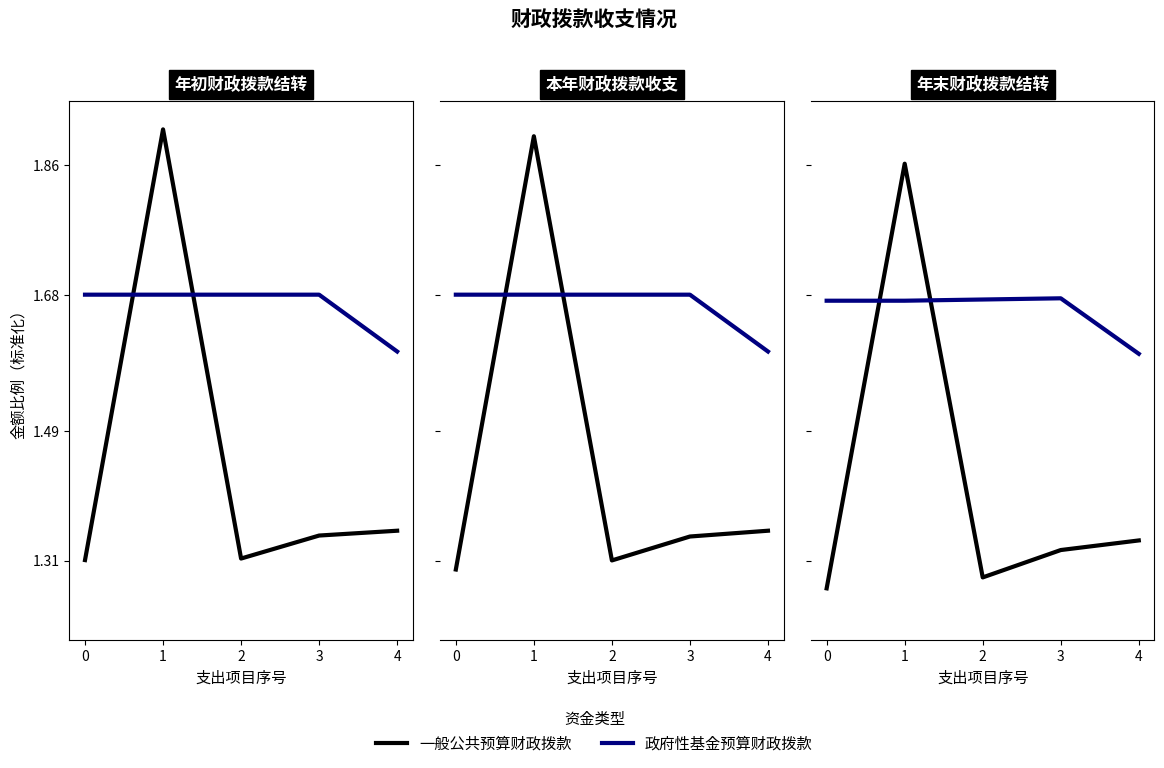

Which has a higher value, 2 or 3?

3